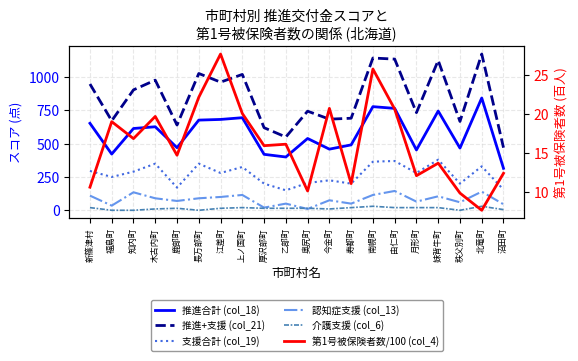

What is the sum of all 推進+支援 (col_21) values?

16885.0